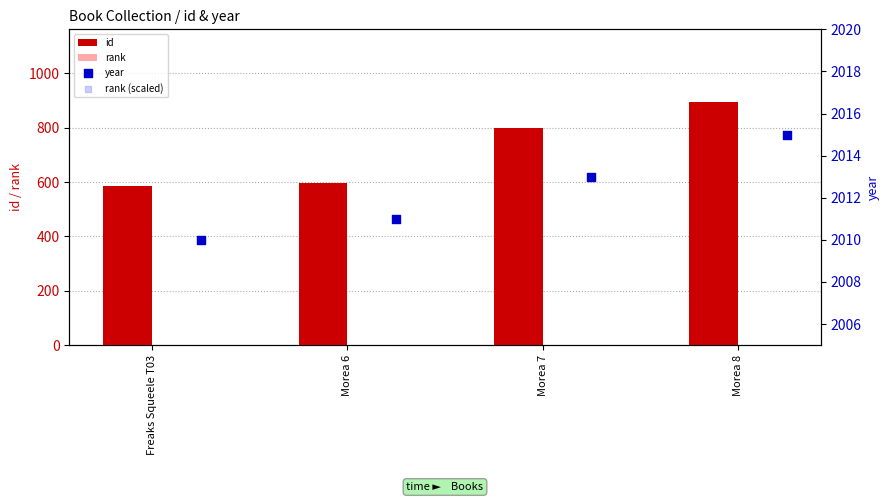

Which series has the largest total across all categories?

year